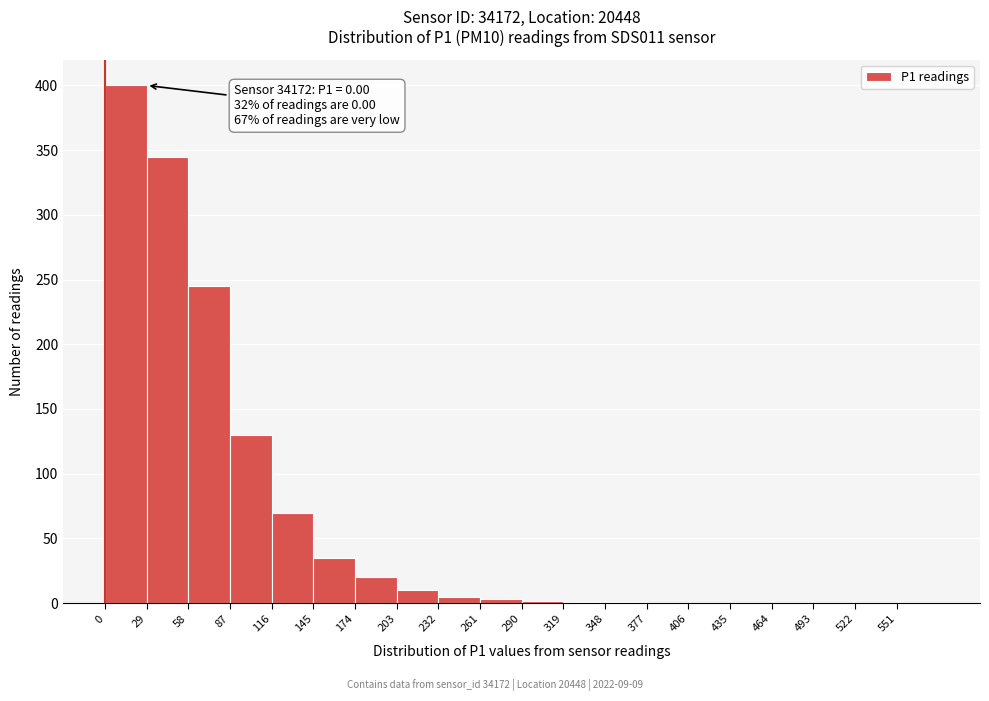

Which range on the x-axis has the tallest bar?

0 to 29